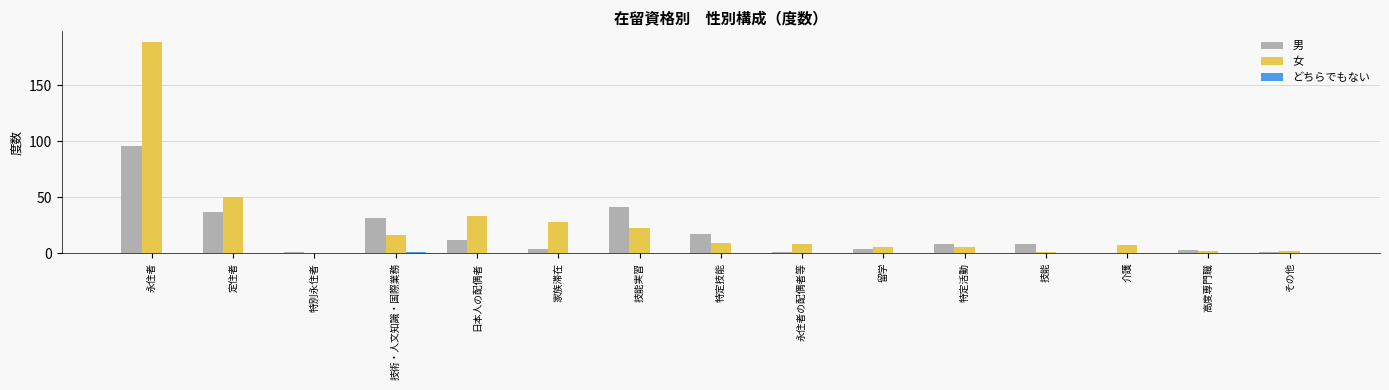

What is the spread (max minus min) of values at 定住者?

50